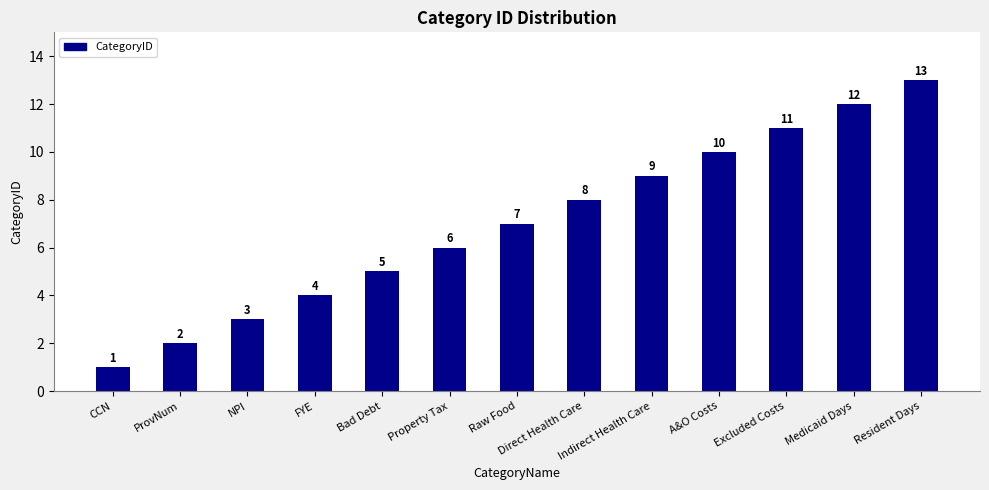

What is the label of the 10th bar from the left?

A&O Costs